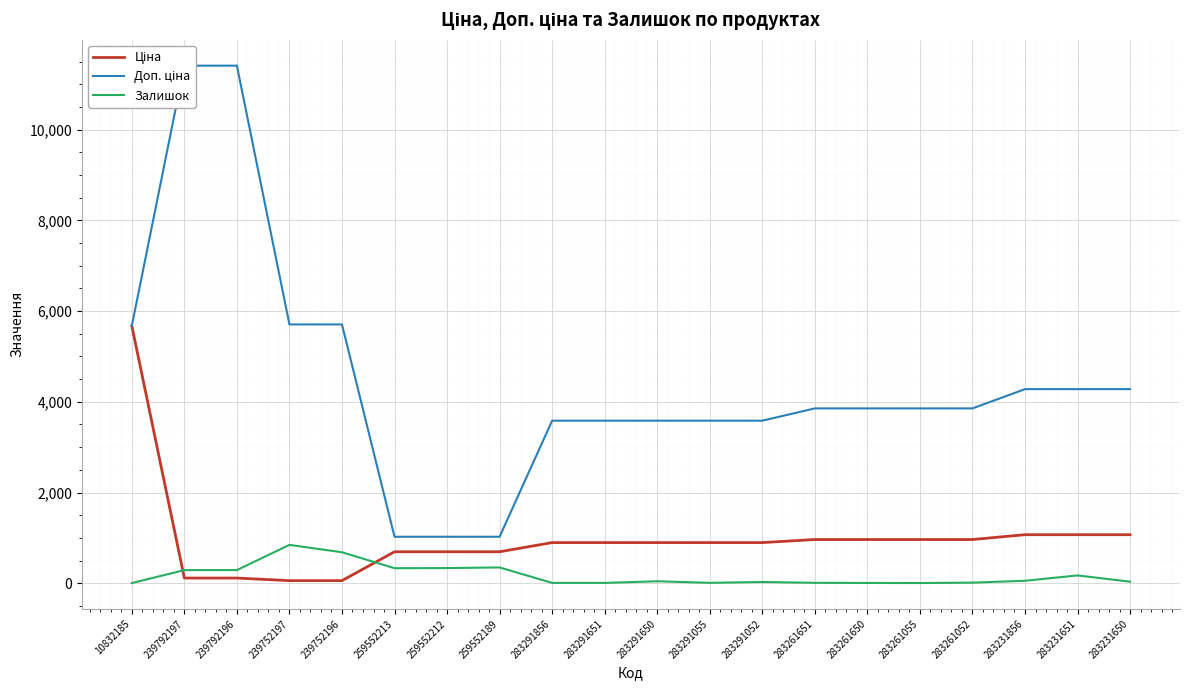

The Ціна series shows 114.1 at 239792197. True or false?

True